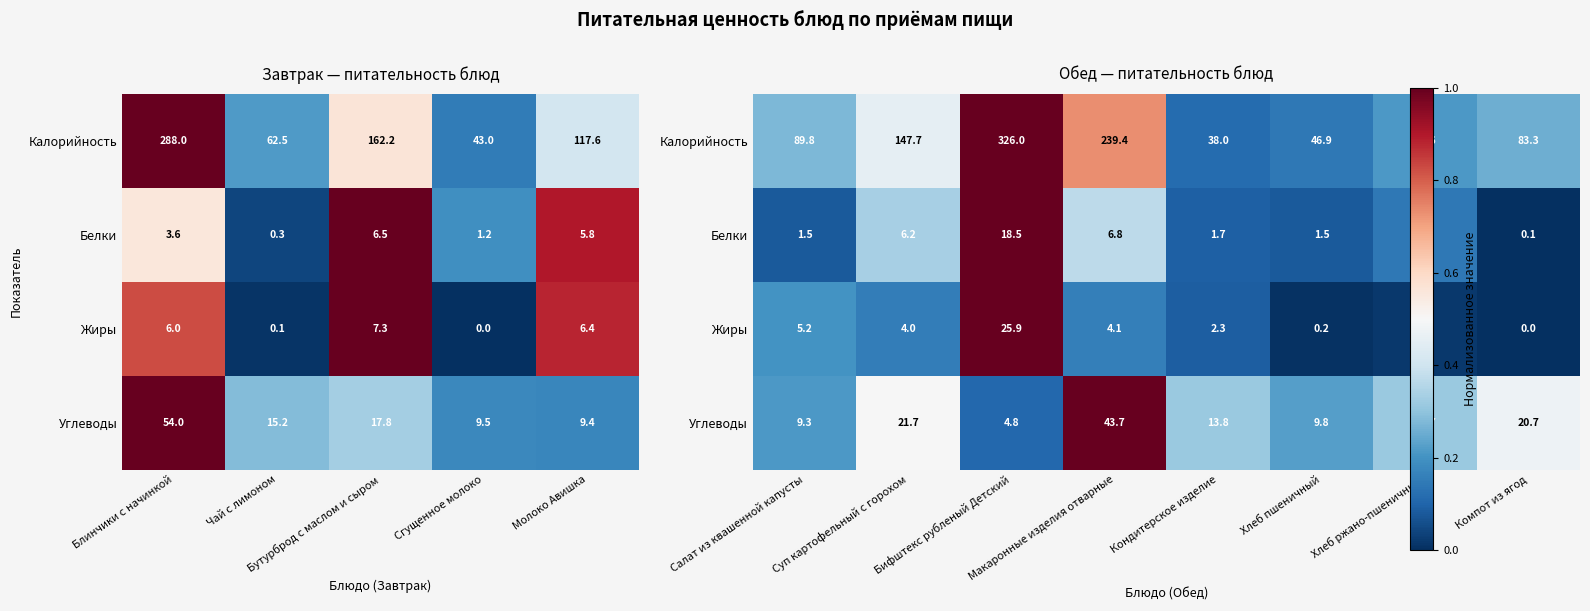

True or false: Жиры has a value of 0.0 at Хлеб ржано-пшеничный.

True